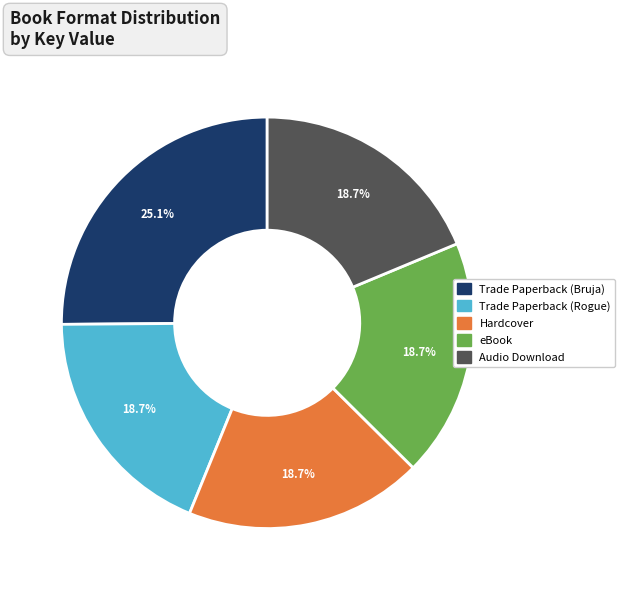

Does any single category account for the majority?

No